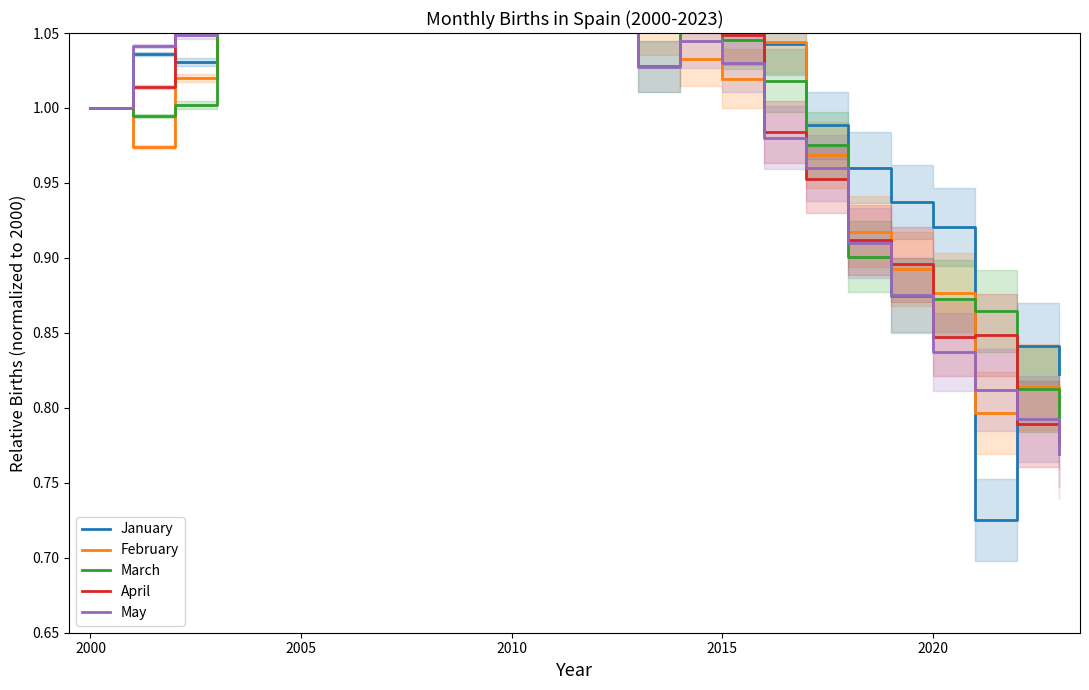

At how many categories does at least one series exceed 1?

16